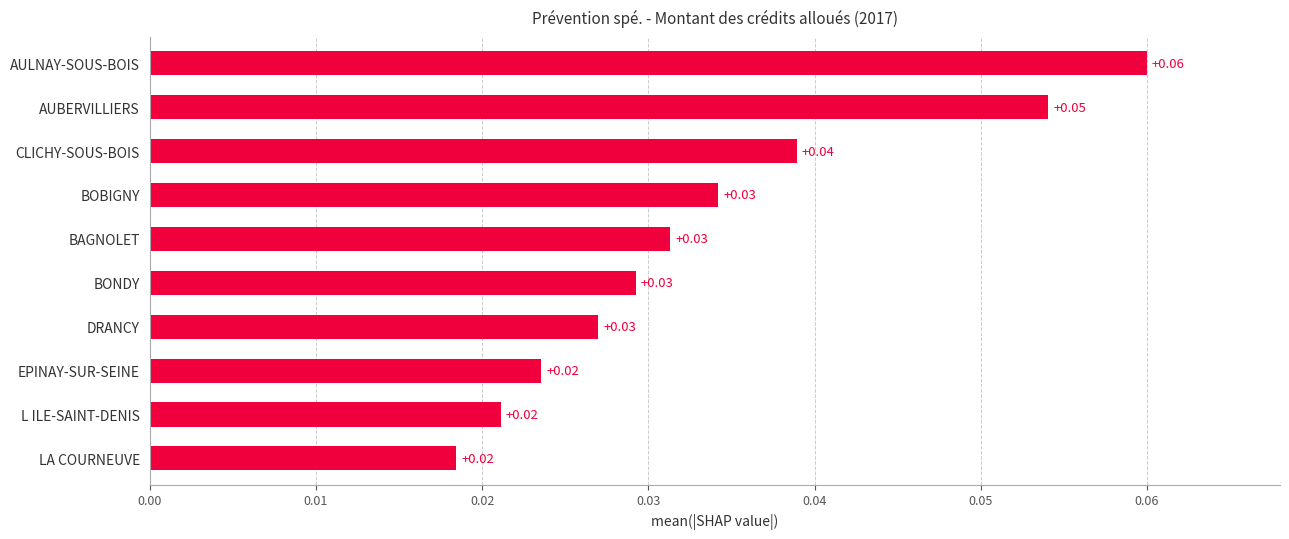

How many distinct data groups are displayed?

1